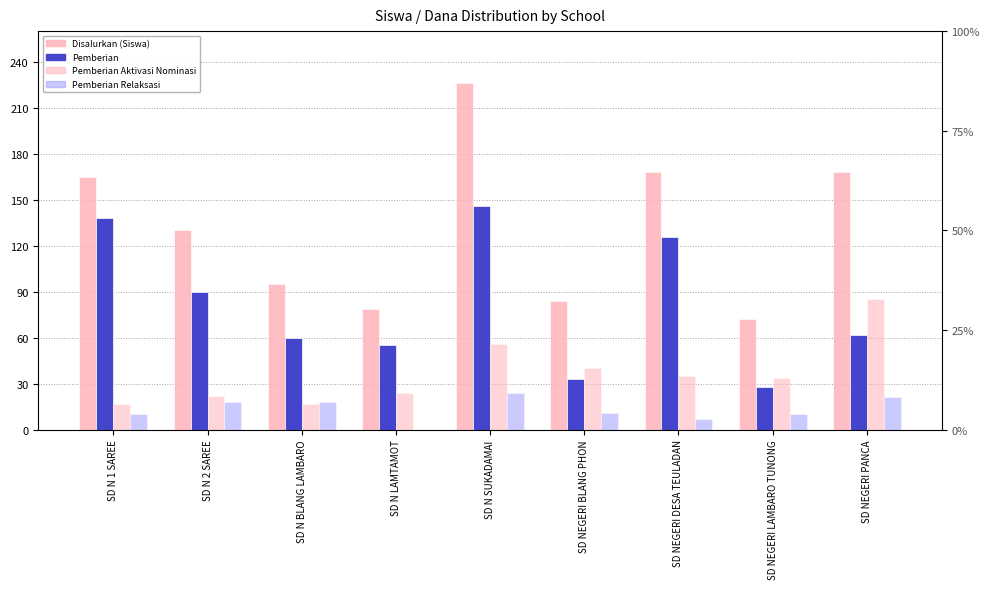

True or false: Disalurkan (Siswa) has a value of 168 at SD NEGERI DESA TEULADAN.

True